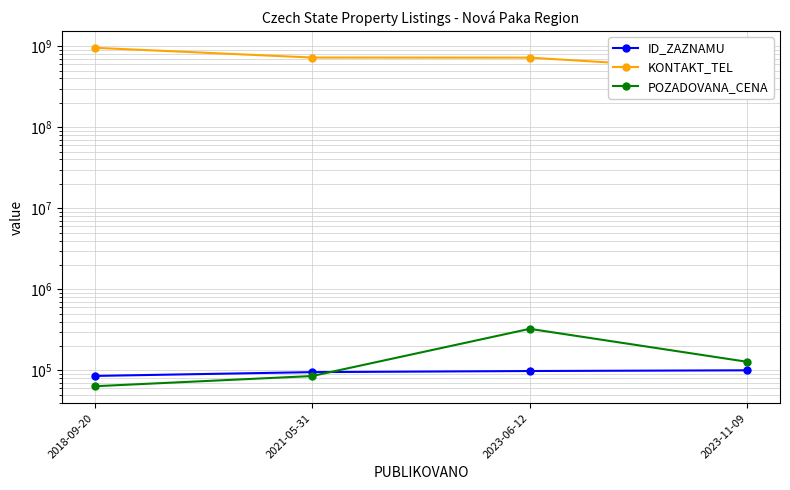

True or false: ID_ZAZNAMU and KONTAKT_TEL cross at least once.

False